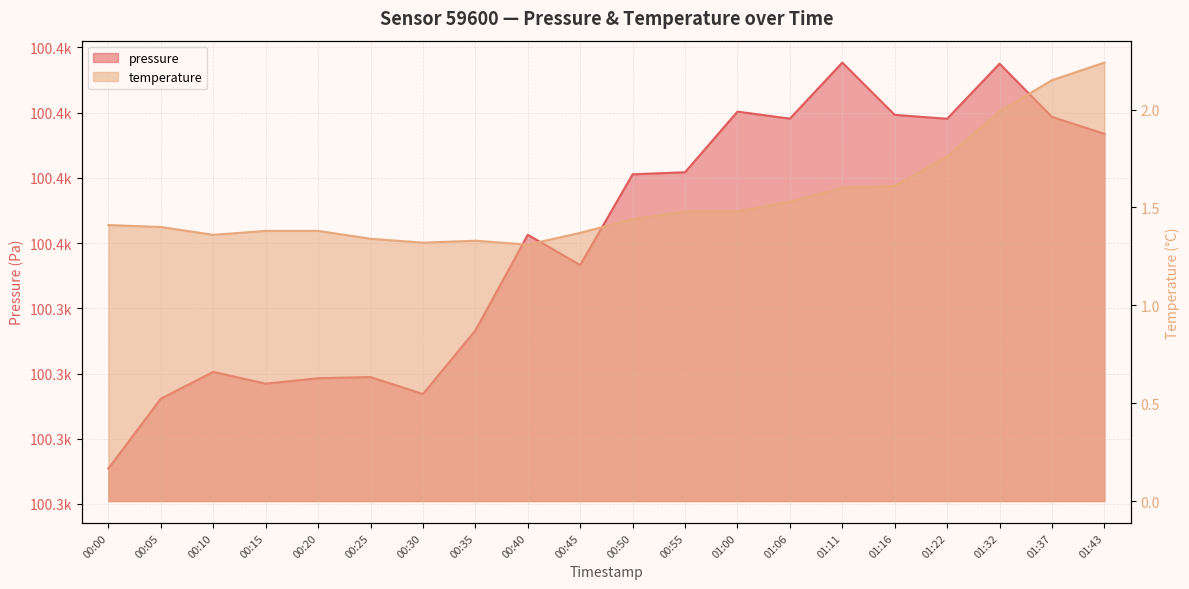

What position from the left is 01:22?

17